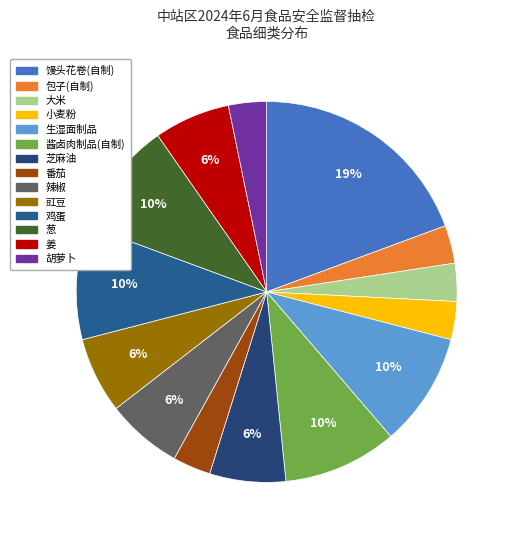

What is the ratio of the value at 豇豆 to the value at 芝麻油?

1.0